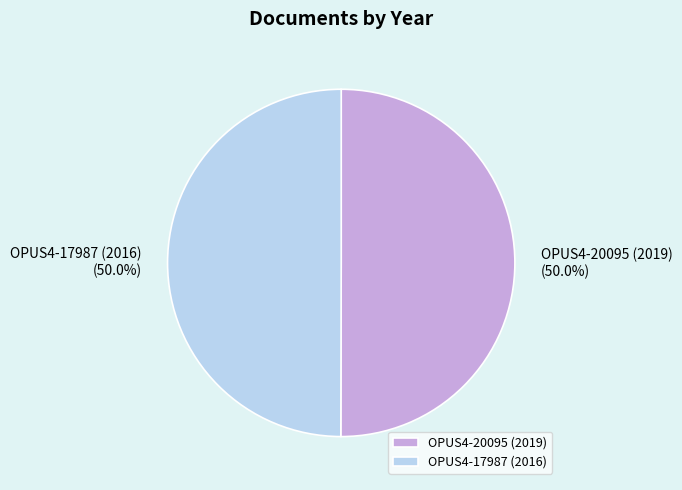

Do OPUS4-17987 (2016) and OPUS4-20095 (2019) together represent more than half of the pie?

Yes